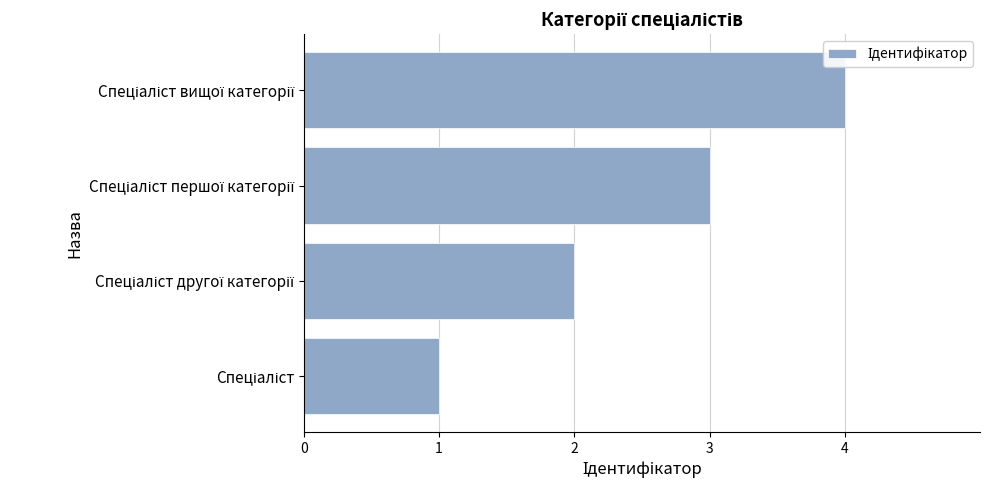

What is the maximum value shown in the chart?

4